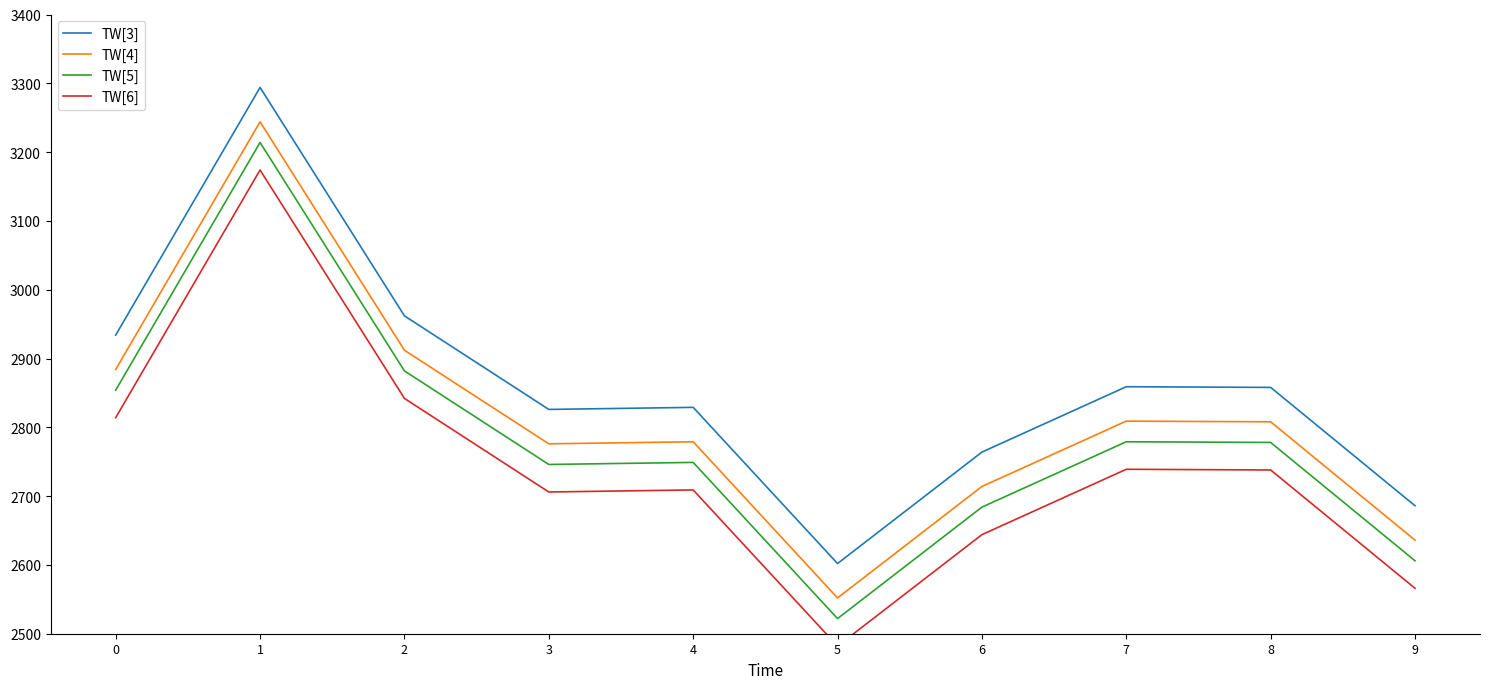

True or false: TW[3] has a value of 2829 at 4.

True